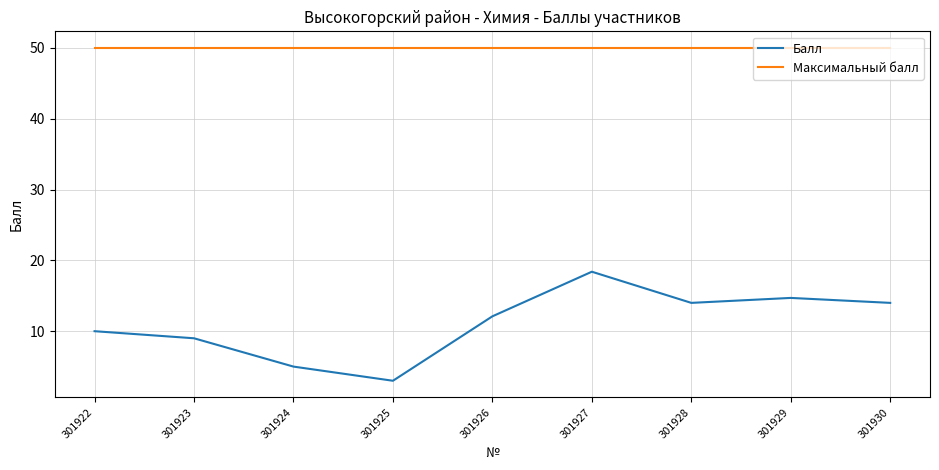

True or false: Балл and Максимальный балл cross at least once.

False